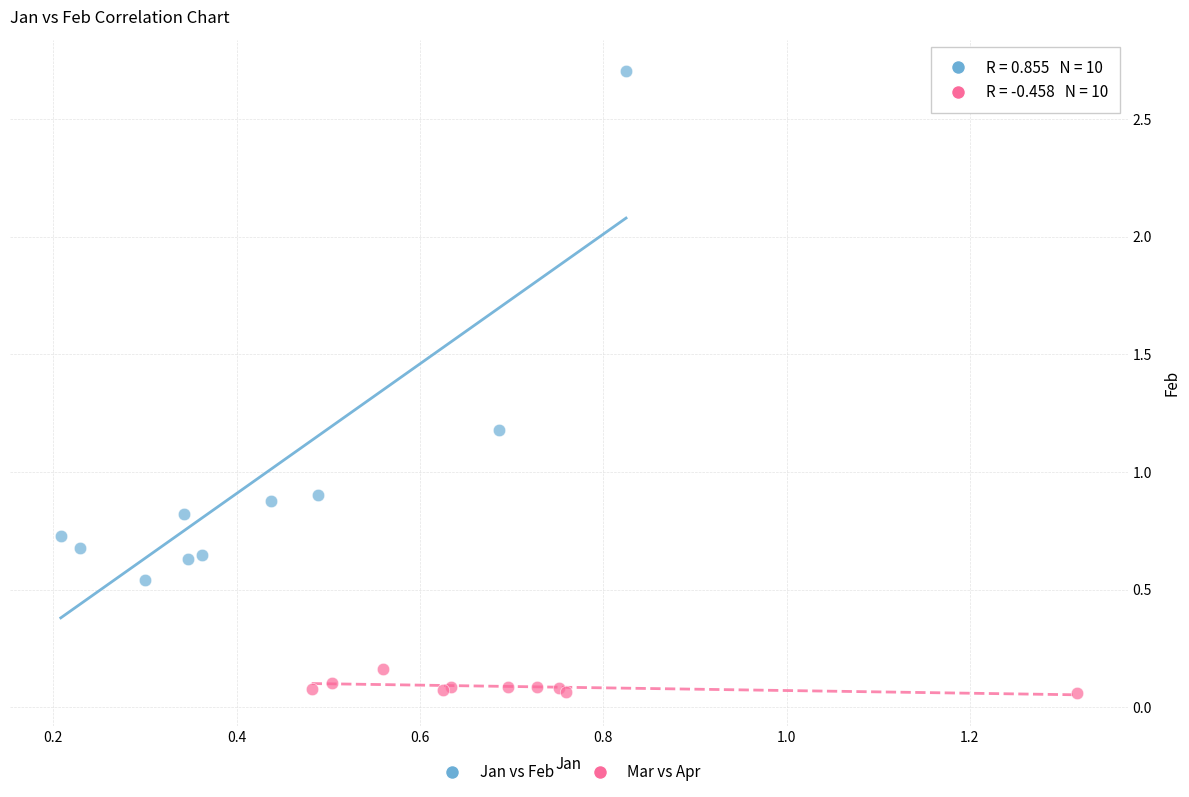

Which series contains the lowest Y value?

Mar vs Apr